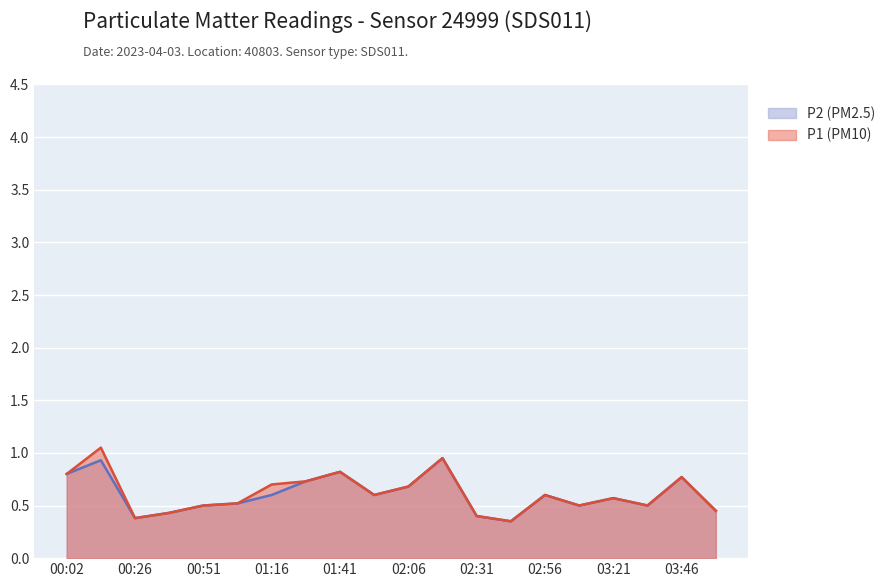

What is the total value across all series at 02:31?

0.8